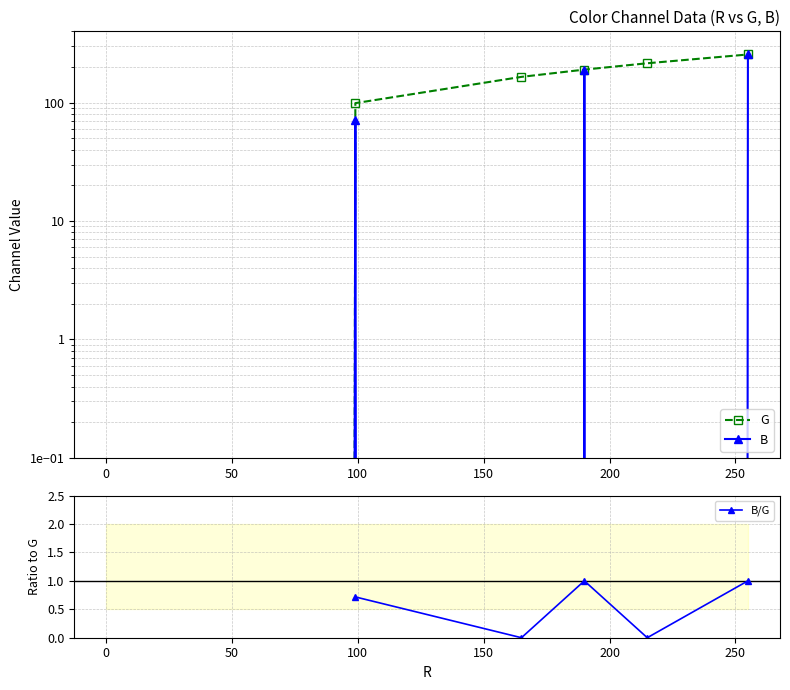

What is the greatest value displayed?

255.0